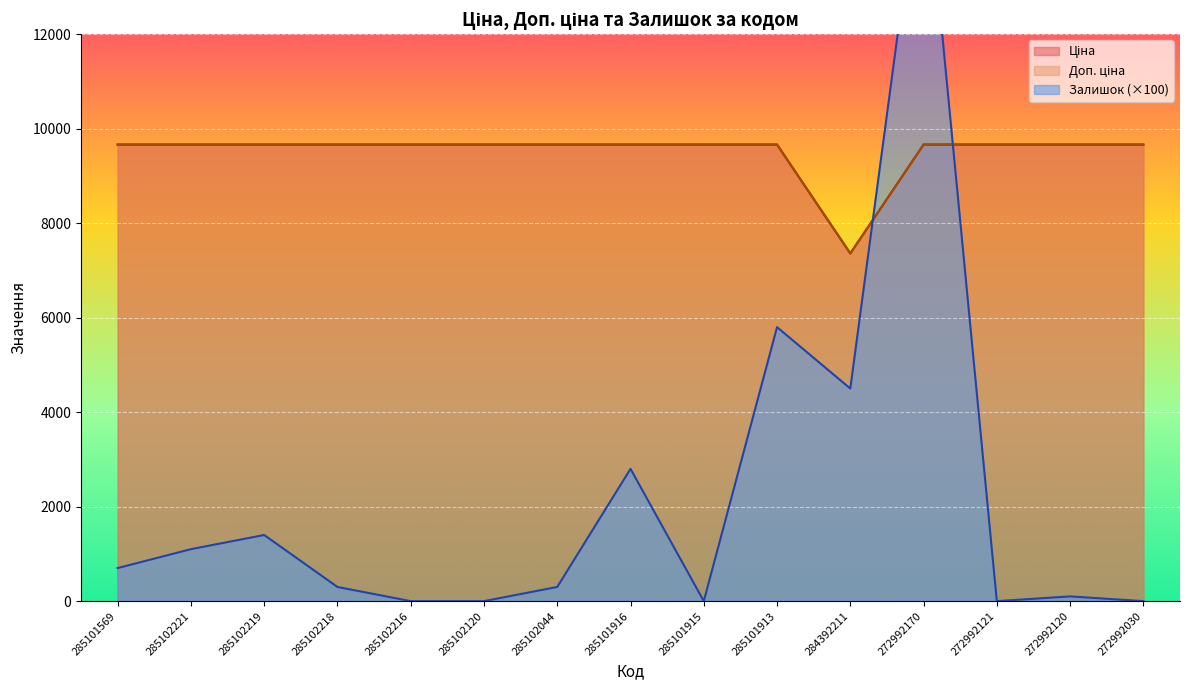

At which category is the sum across all series the highest?

272992170